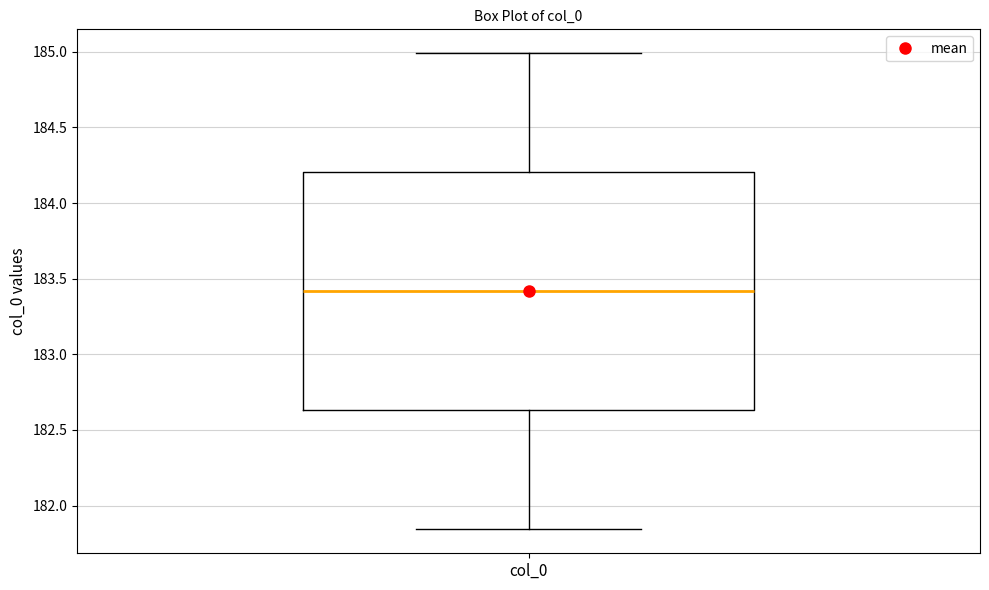

Transcribe this box plot: give where the median line is, the range the box spans, and where the two whiskers end, as read against the y-axis. The values are not printed on the chart, so give them approximately, as read against the axis.

median 183.40, box 182.65 to 184.20, whiskers 181.85 to 185.00